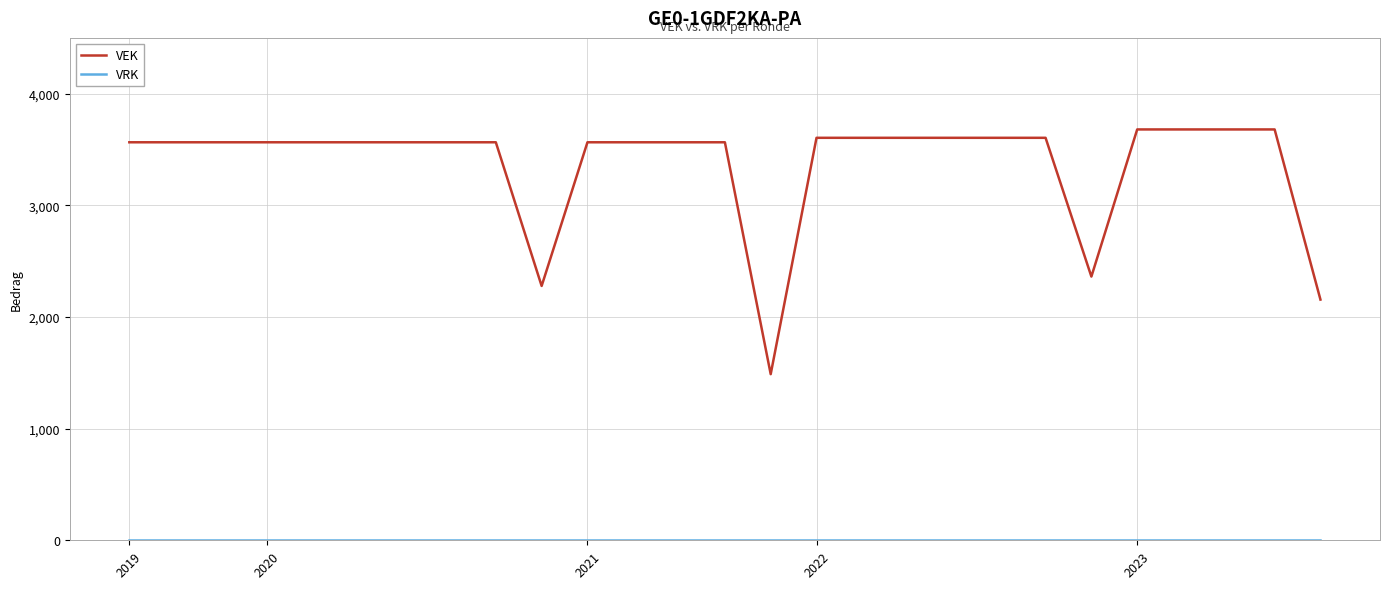

What is the difference between the maximum and minimum values in the VEK series?

2192